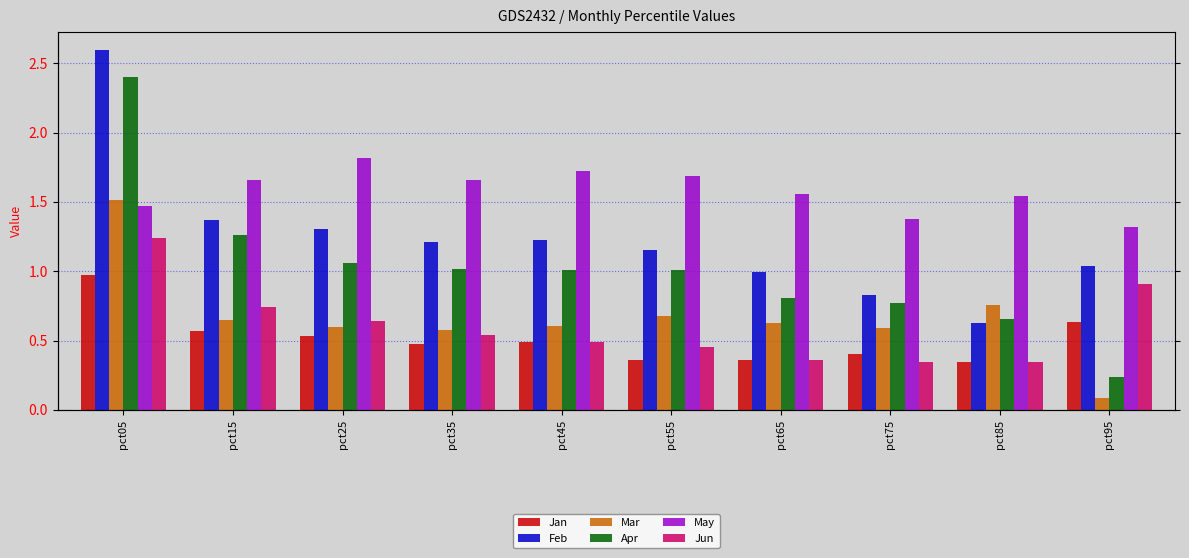

Which series has the widest spread of values?

Apr